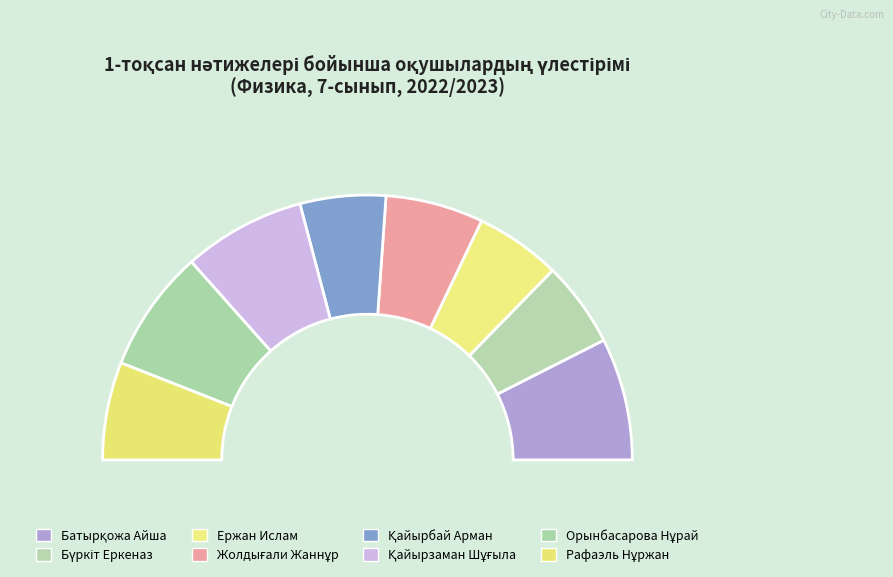

True or false: Қайырзаман Шұғыла accounts for 15% of the total.

True